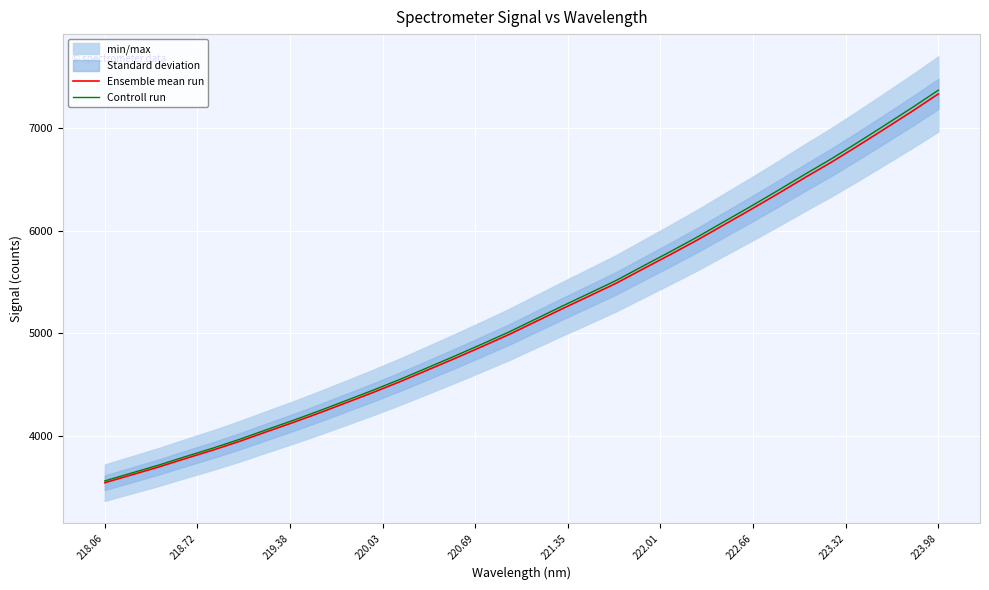

Which series has the largest total across all categories?

Controll run